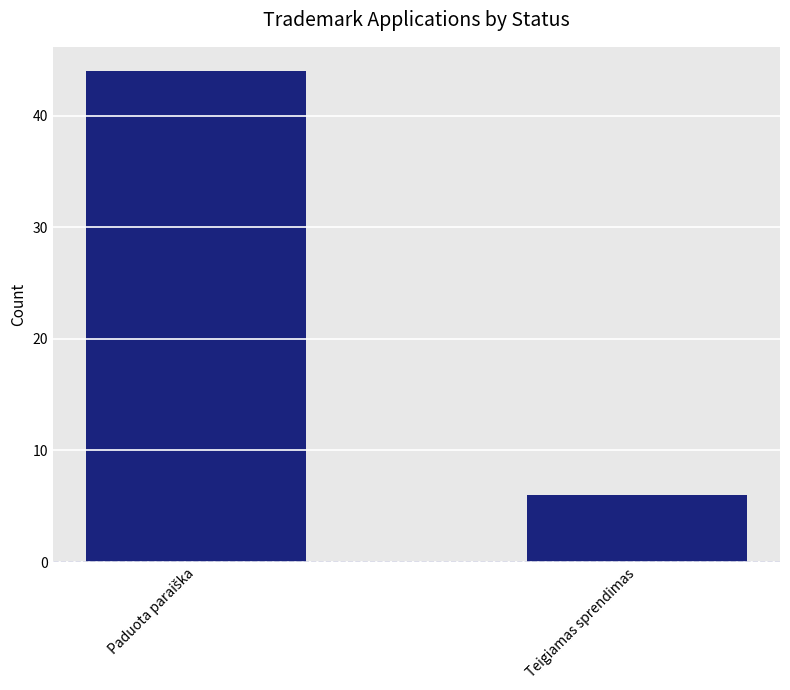

True or false: the data shows 2 at Teigiamas sprendimas.

False